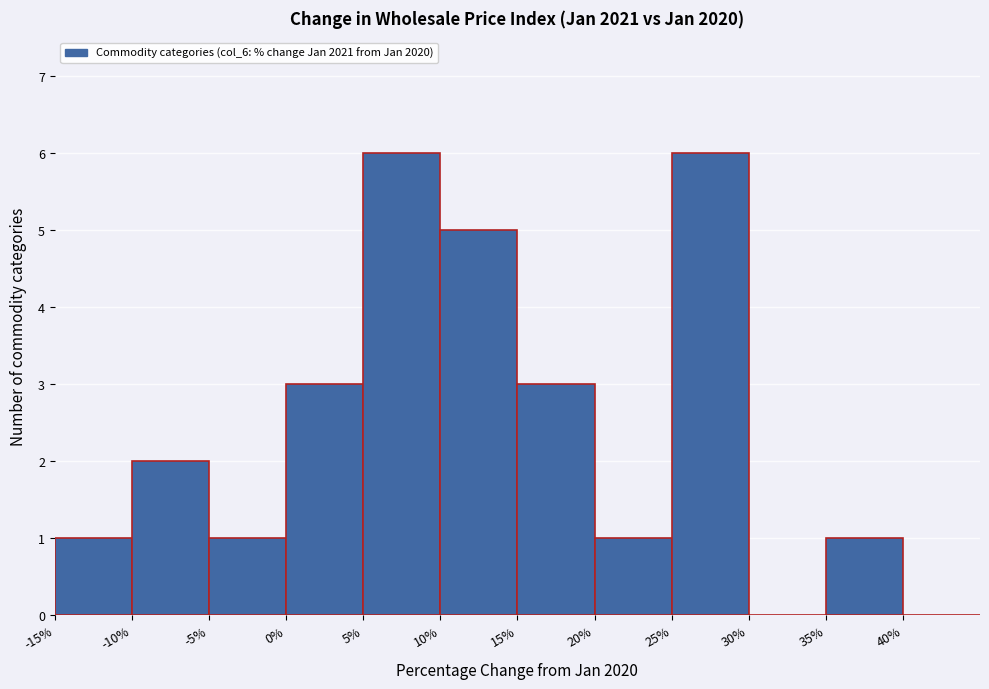

Reading left to right, list every bar in this chart as the range it spans on the x-axis followed by its height. The values are not printed on the chart, so give them approximately, as read against the axis.

-15 to -10: 1
-10 to -5: 2
-5 to 0: 1
0 to 5: 3
5 to 10: 6
10 to 15: 5
15 to 20: 3
20 to 25: 1
25 to 30: 6
30 to 35: 0
35 to 40: 1
40 to 45: 0